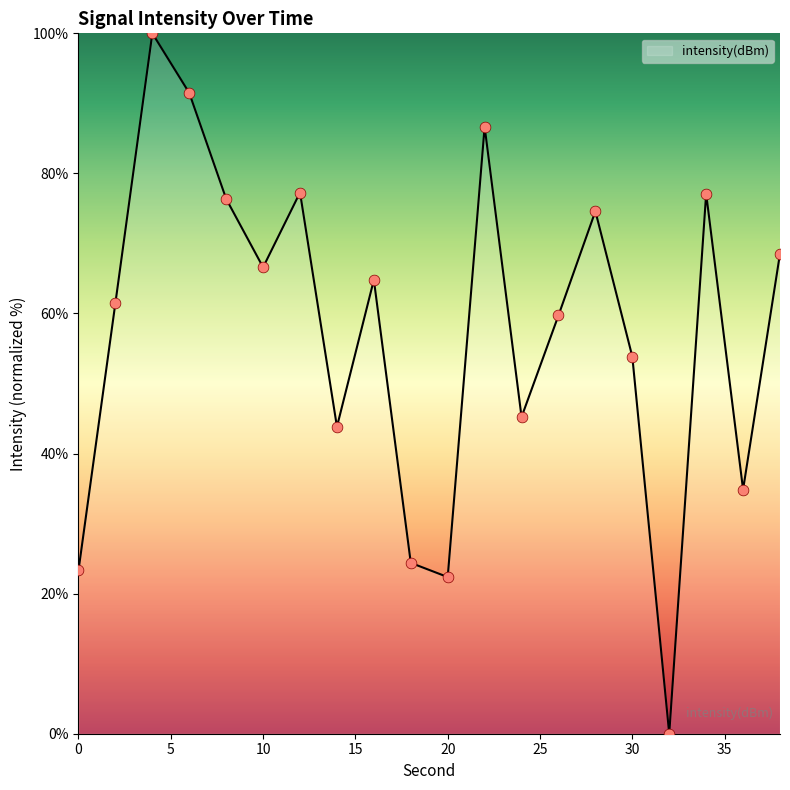

What is the maximum value shown in the chart?

100.0